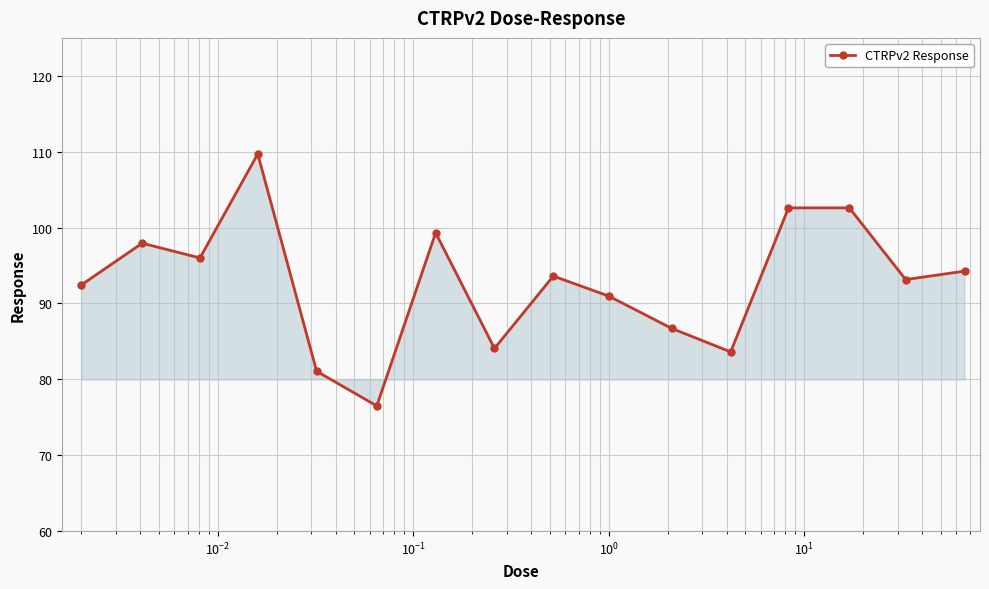

What is the value of the 1st point from the left?

92.4